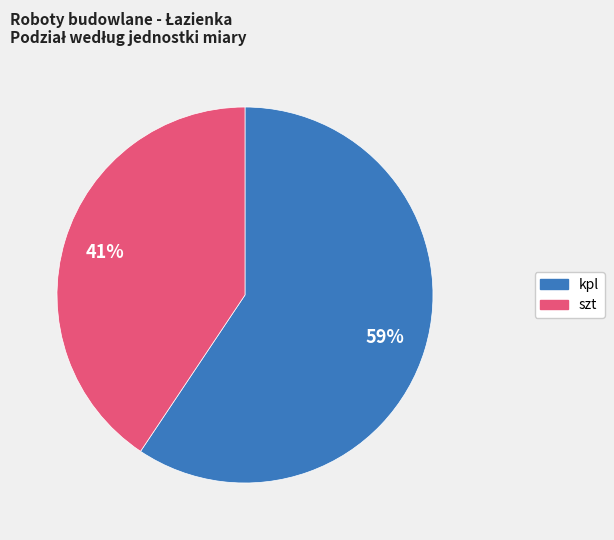

True or false: szt accounts for 41% of the total.

True